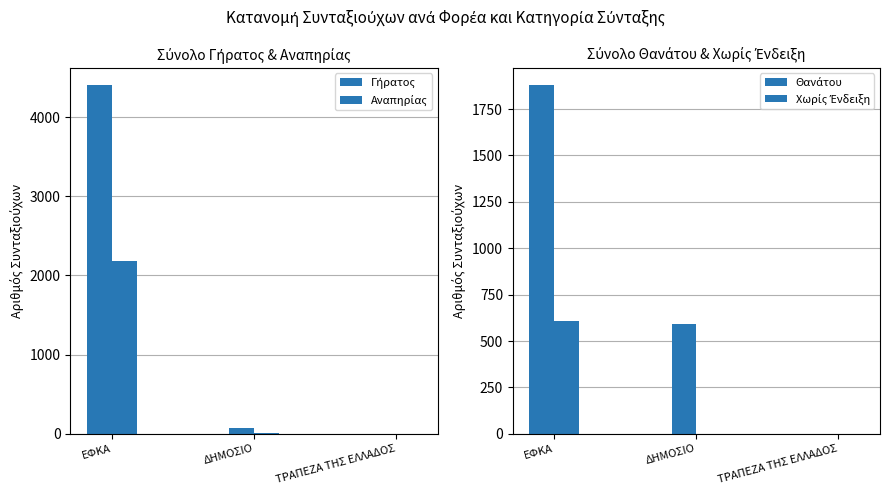

At which label is Θανάτου closest to 939?

ΔΗΜΟΣΙΟ